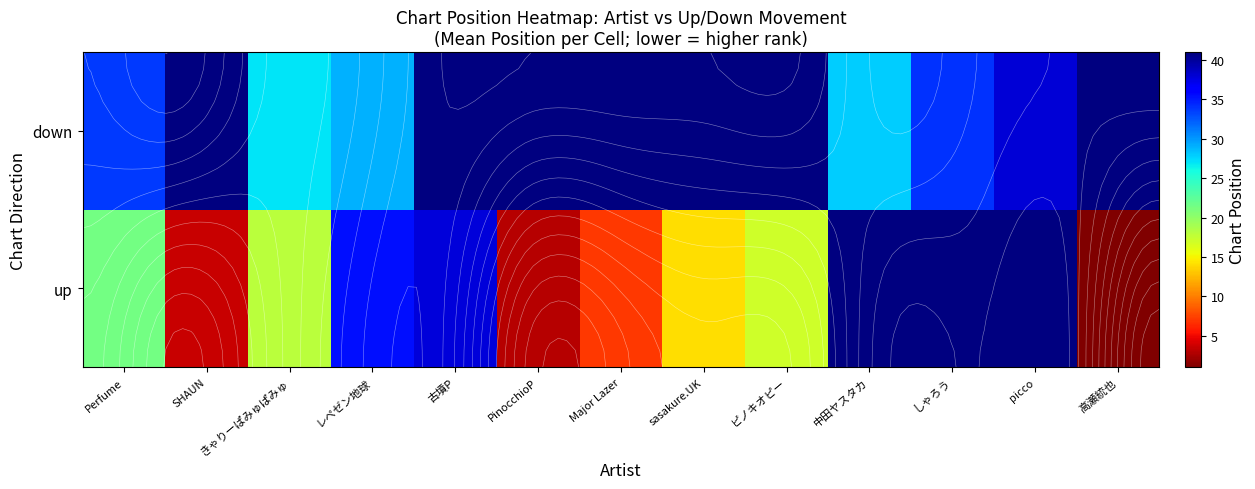

List the series in order of their peak value, lowest first.

up, down